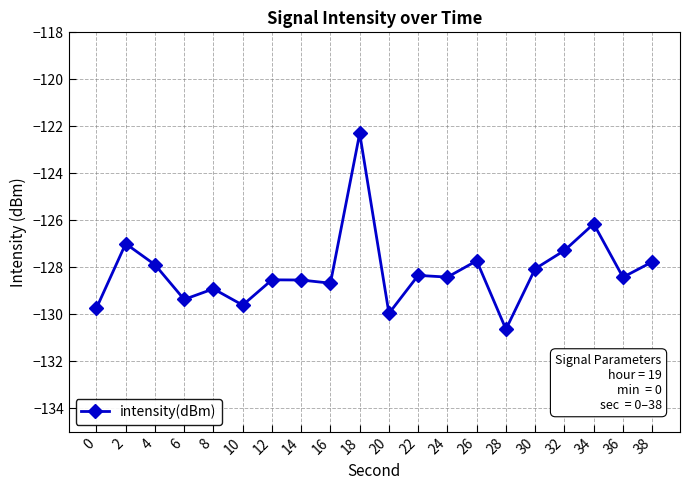

Where does the data first go above -128?

2